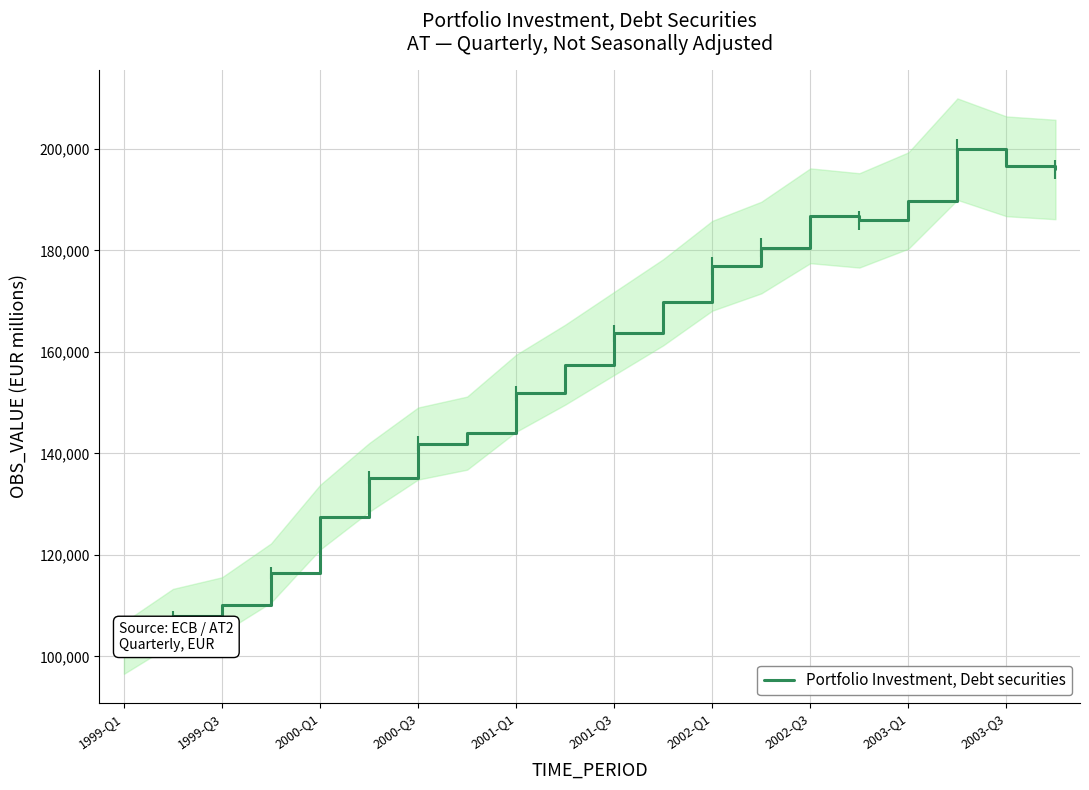

The value at 11 is 169791. True or false?

True